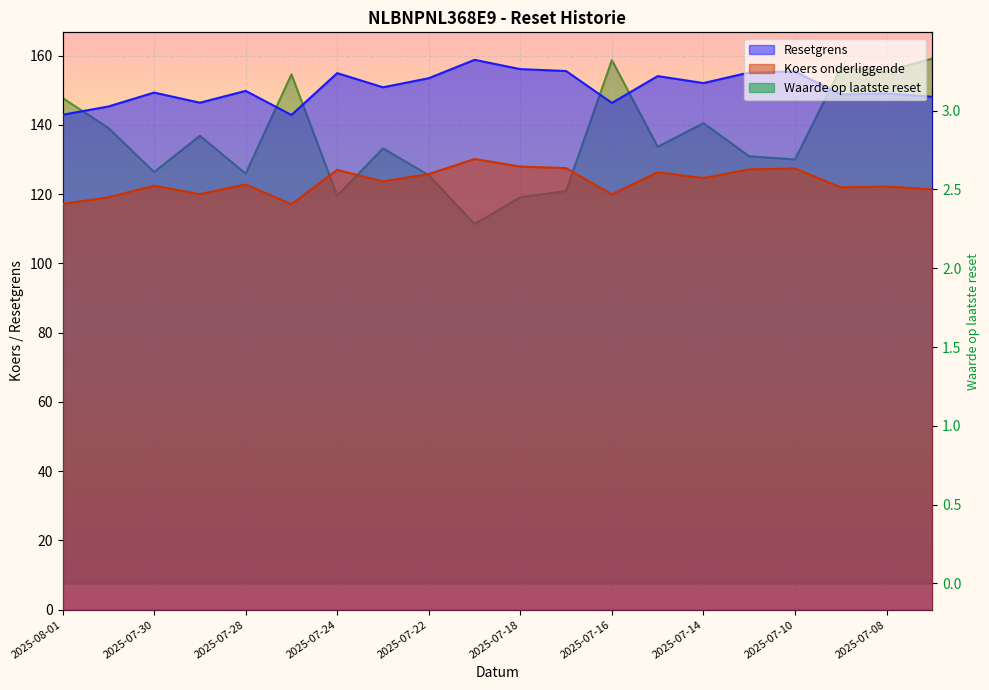

What position from the left is 2025-07-28?

5